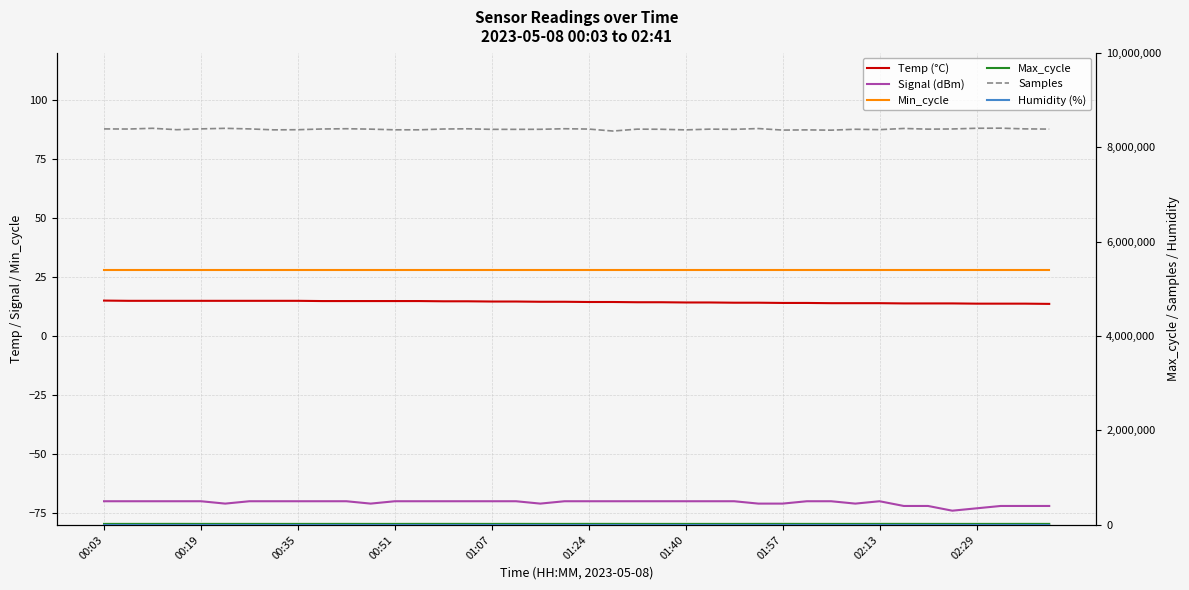

What is the minimum value shown in the chart?

-74.0